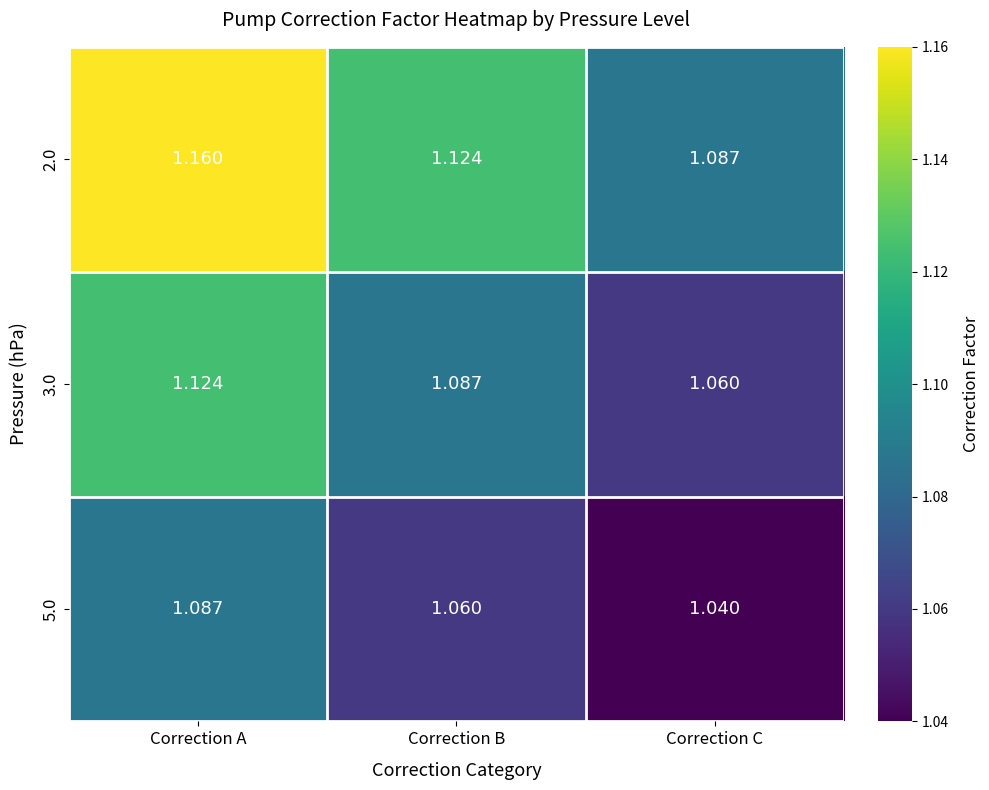

Where is 2.0 nearest to the value 1?

Correction C